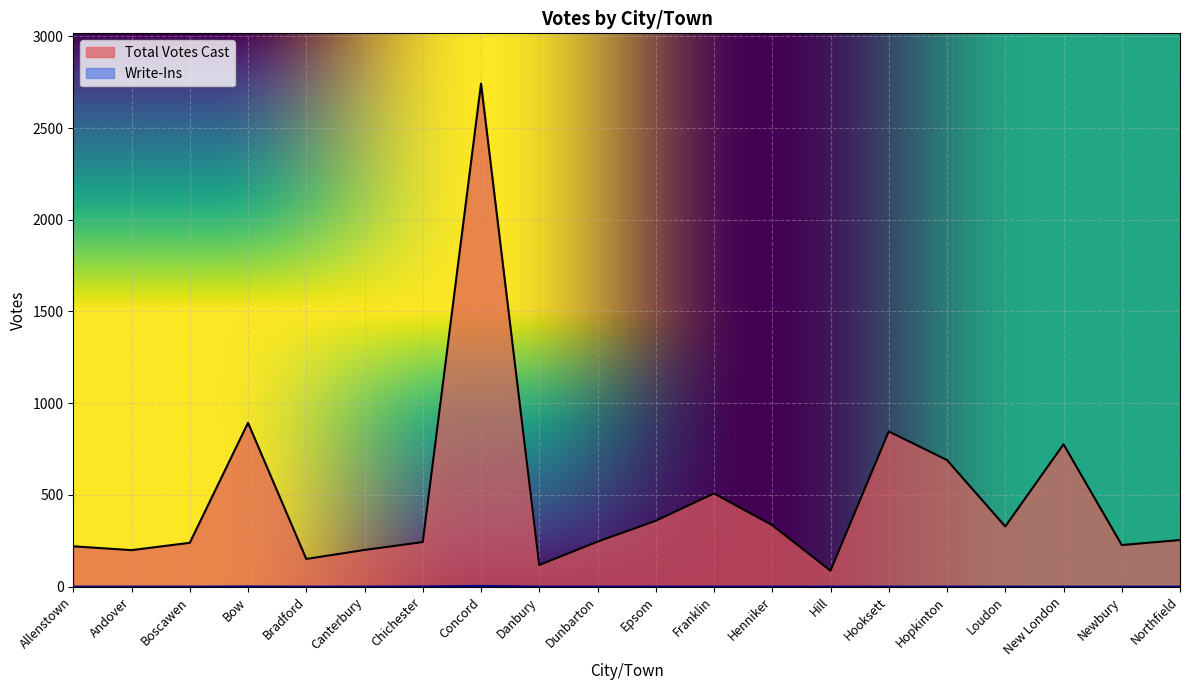

What is the spread (max minus min) of values at Hopkinton?

690